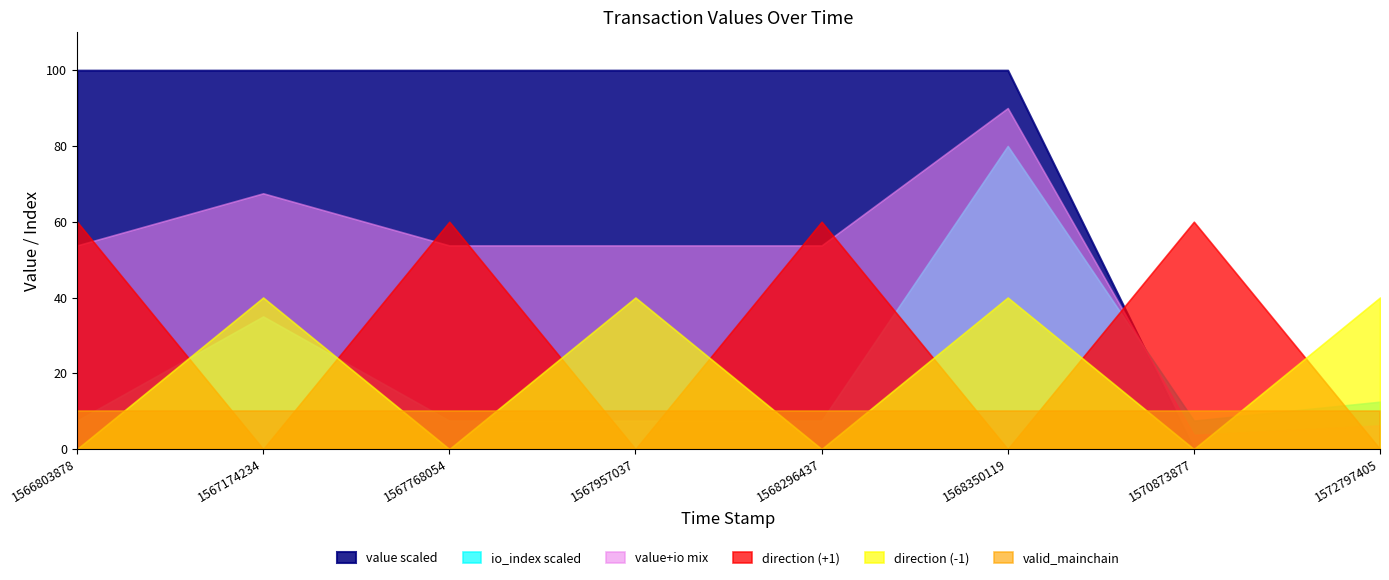

Which series has the largest total across all categories?

value scaled